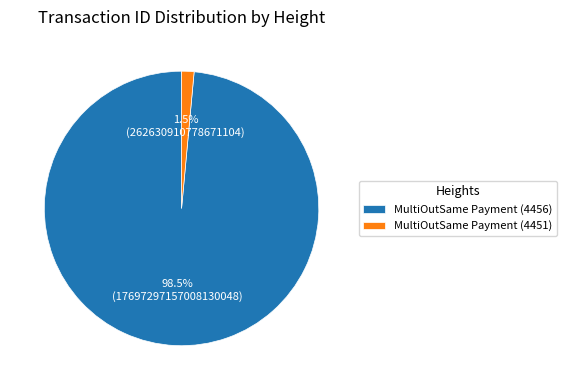

To the nearest percent, what is the difference between the largest and smallest slice percentages?

97%